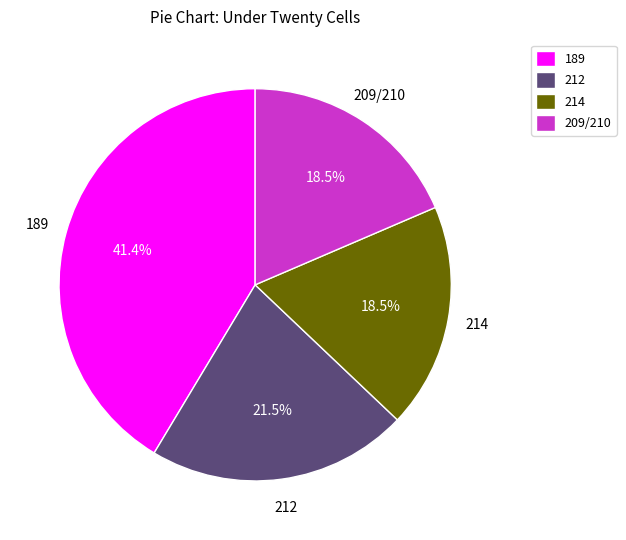

What percentage is NOT represented by 189?

58.6%